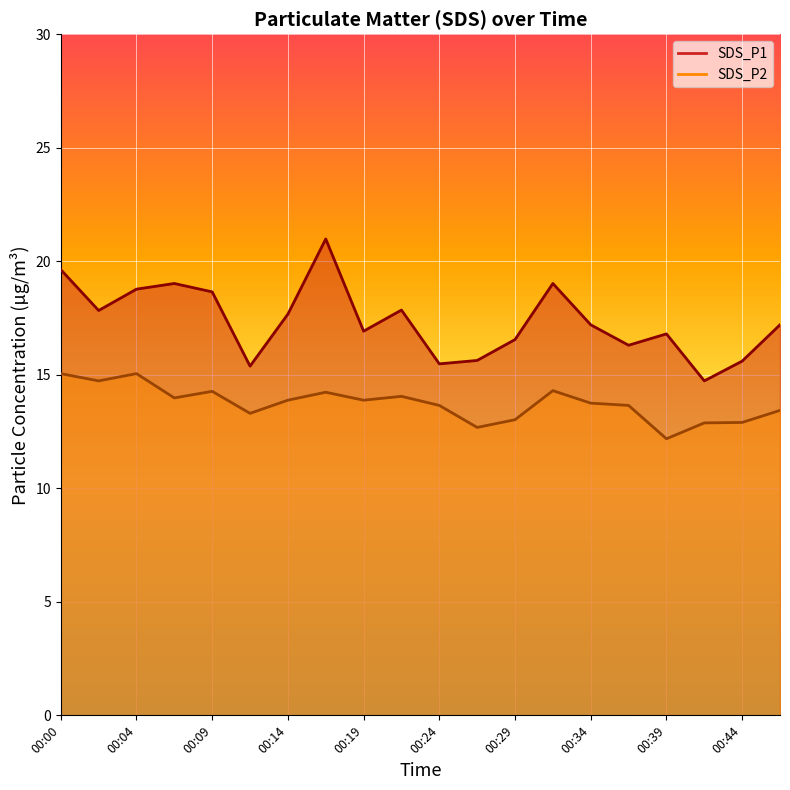

What is the sum of the SDS_P1 values at 00:29 and 00:04?

35.3